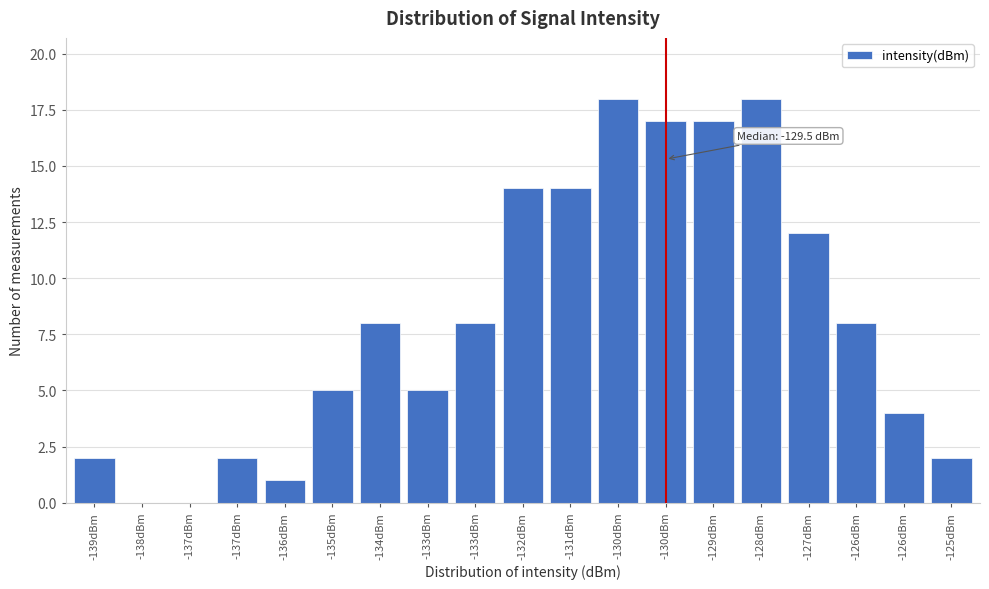

How many categories are shown in the chart?

19